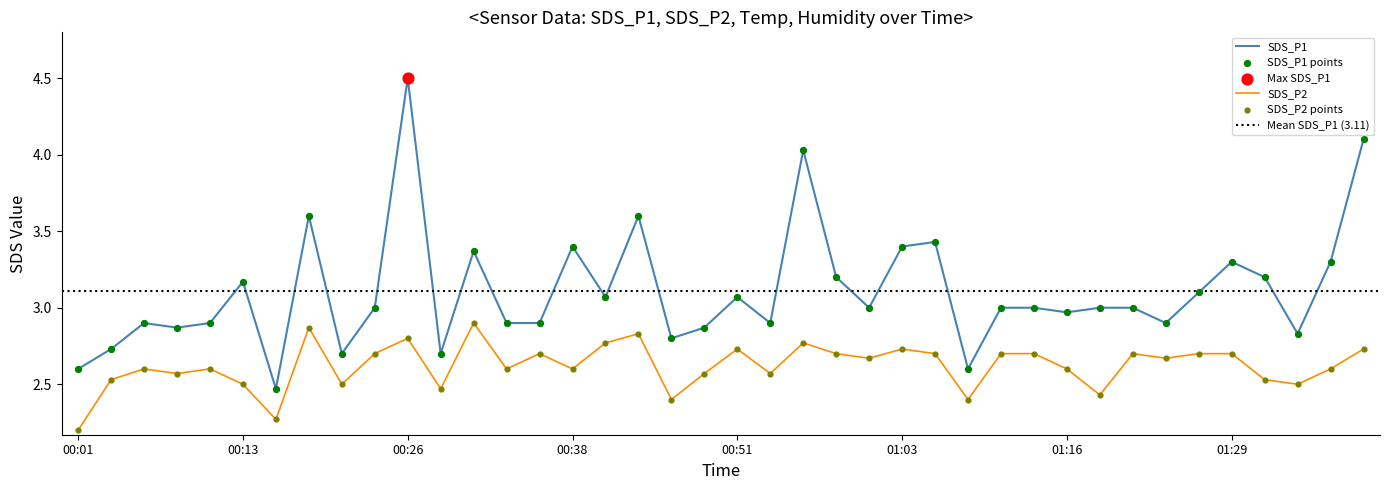

What is the total value across all series at 00:21?

5.2